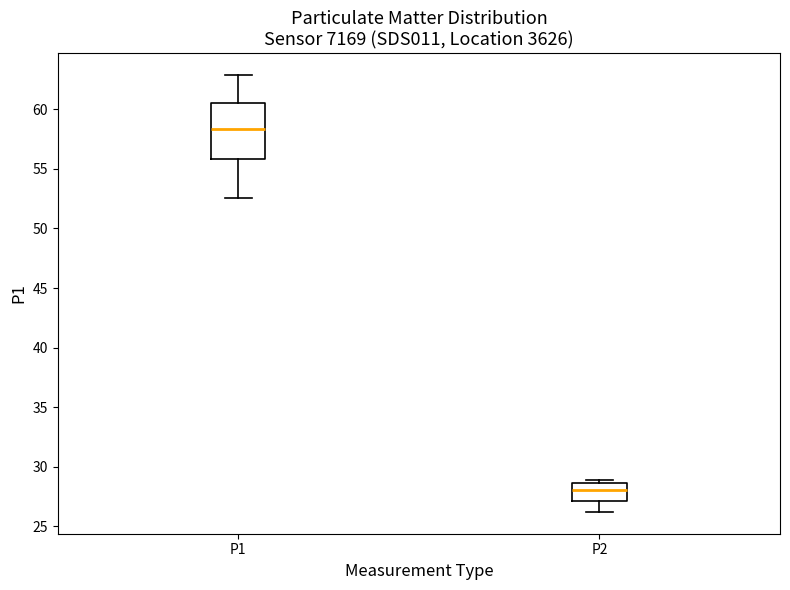

Reading left to right, read every box against the y-axis: the position of its median line, the range the box covers, and the ends of its whiskers. The values are not printed on the chart, so give them approximately, as read against the axis.

P1: median 58.5, box 56.0 to 60.5, whiskers 52.5 to 63.0
P2: median 28.0, box 27.0 to 28.5, whiskers 26.0 to 29.0